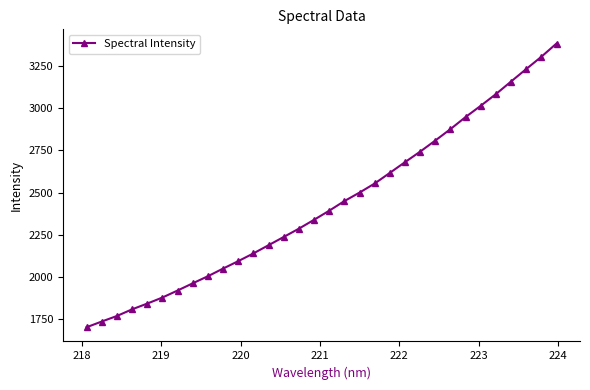

What is the difference between the maximum and minimum values?

1677.5